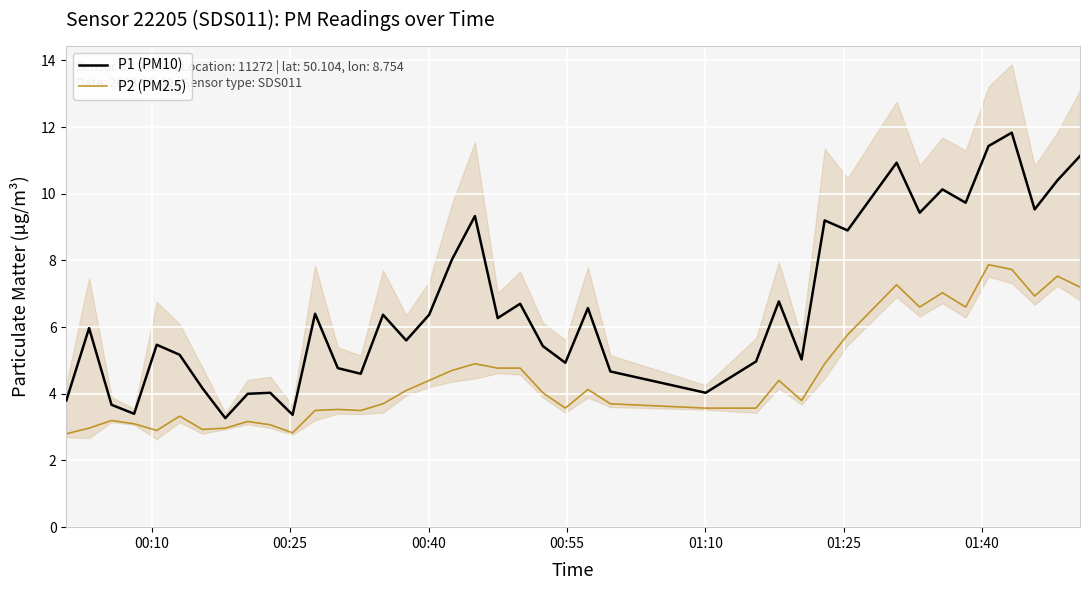

What is the difference between the maximum and second lowest values in the P1 (PM10) series?

8.5